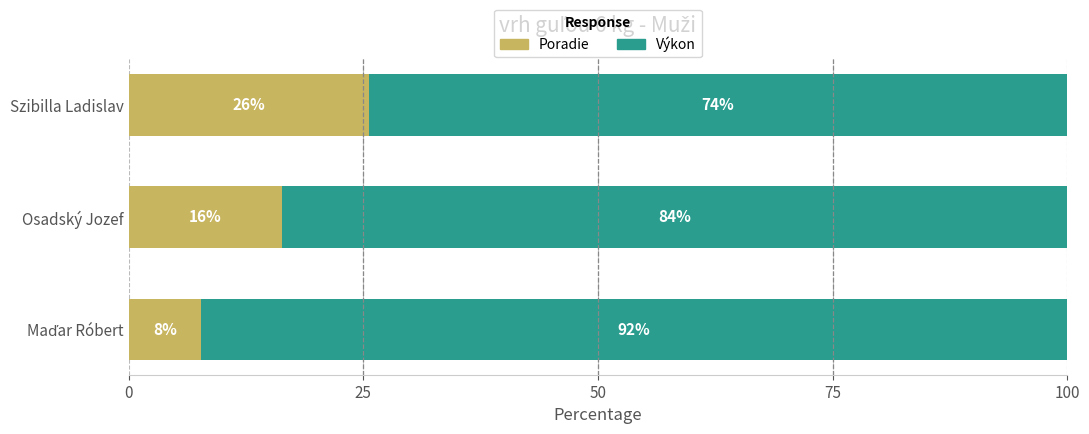

What are all the series names shown in the legend?

Poradie, Výkon